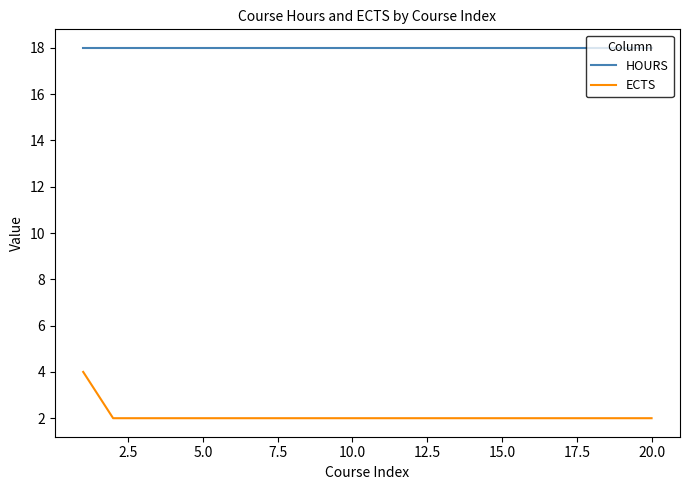

Which series has the widest spread of values?

ECTS